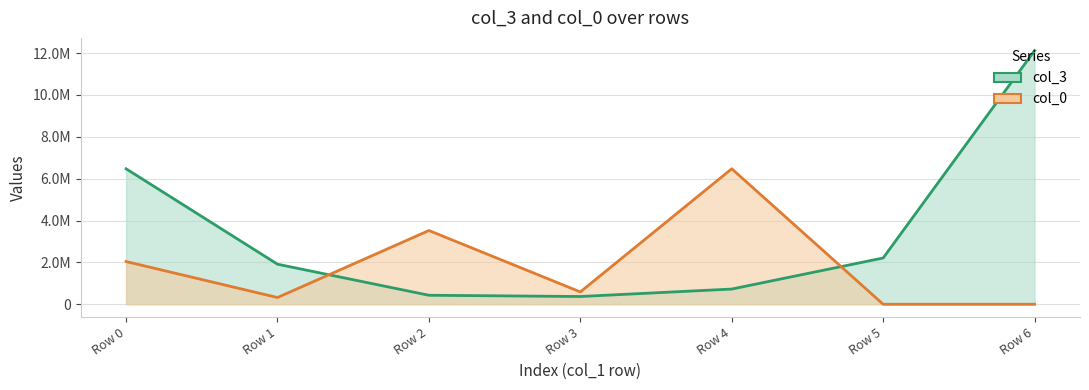

What are all the series names shown in the legend?

col_3, col_0